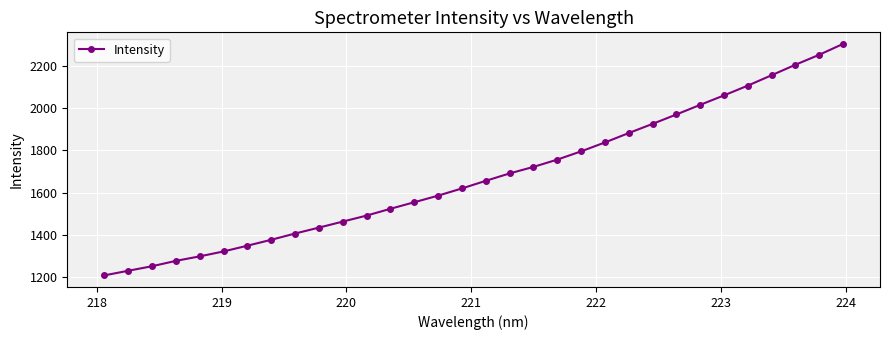

What is the average value?

1679.2